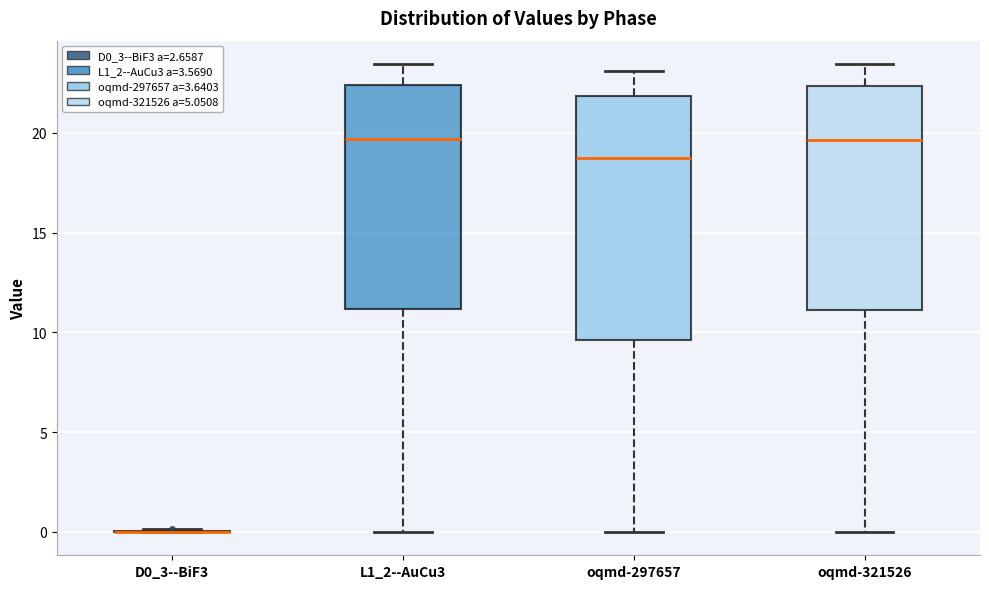

Reading left to right, read every box against the y-axis: the position of its median line, the range the box covers, and the ends of its whiskers. The values are not printed on the chart, so give them approximately, as read against the axis.

D0_3--BiF3: box collapsed to a line at 0.0, whiskers 0.0 to 0.0
L1_2--AuCu3: median 19.5, box 11.0 to 22.5, whiskers 0.0 to 23.5
oqmd-297657: median 18.5, box 9.5 to 22.0, whiskers 0.0 to 23.0
oqmd-321526: median 19.5, box 11.0 to 22.5, whiskers 0.0 to 23.5